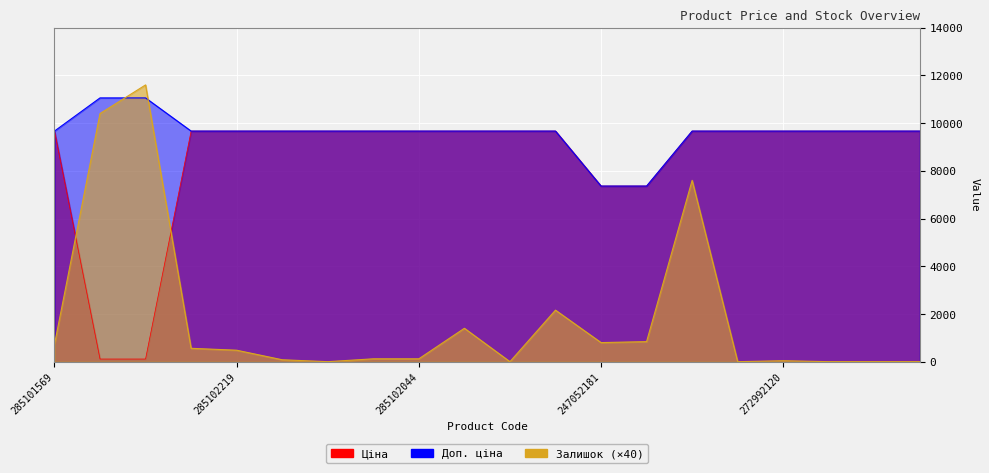

How many lines are shown in the chart?

3